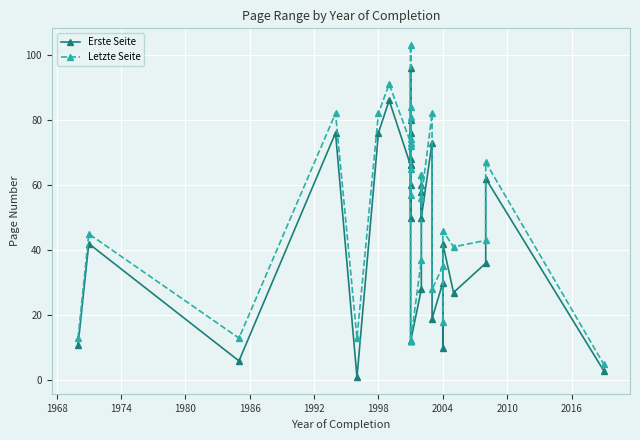

Reading left to right, list all the values displayed in this chart.

Erste Seite: 11	42	6	76	1	76	86	66	66	50	60	76	96	68	80	12	12	28	60	58	50	73	19	30	10	42	27	36	62	3
Letzte Seite: 13	45	13	82	13	82	91	73	72	57	65	81	103	74	84	12	12	37	63	63	56	82	28	35	18	46	41	43	67	5